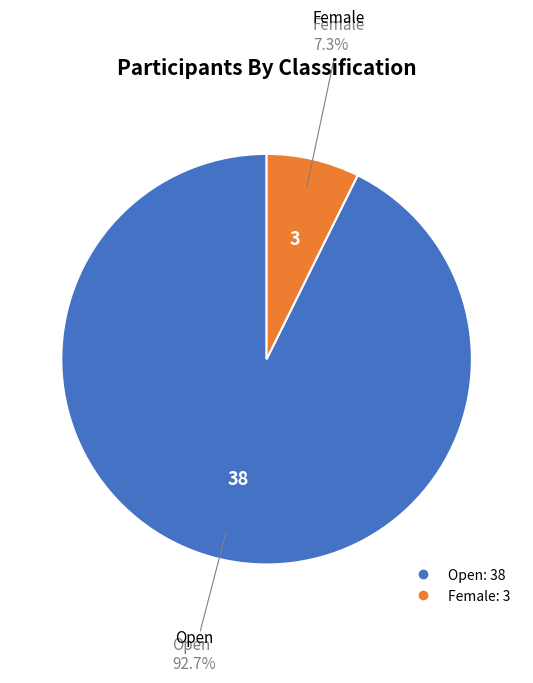

Is there a majority slice in this chart?

Yes